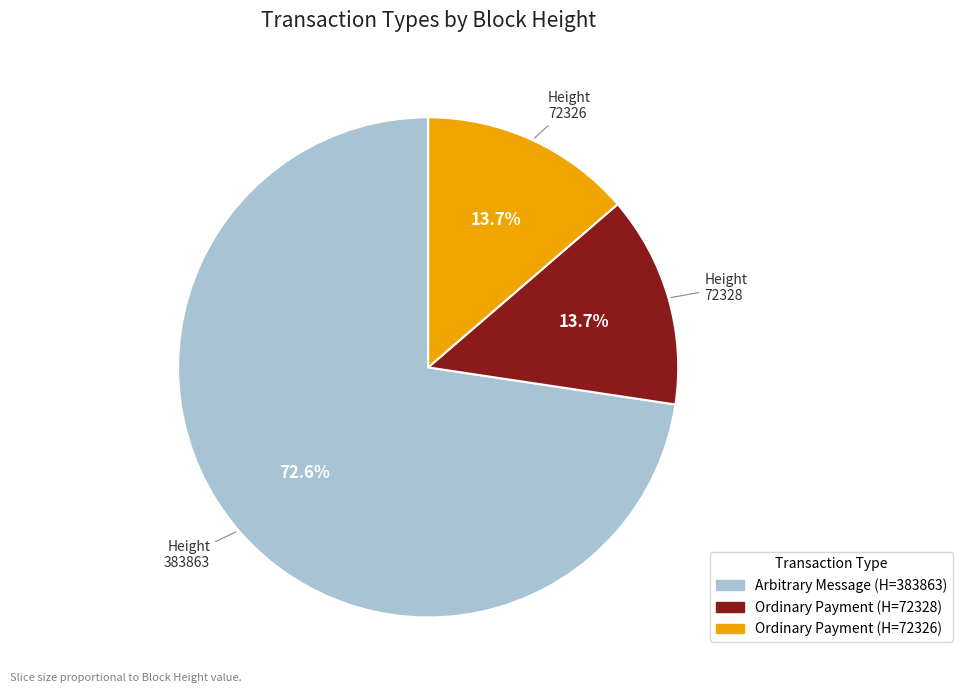

Is there a majority slice in this chart?

Yes